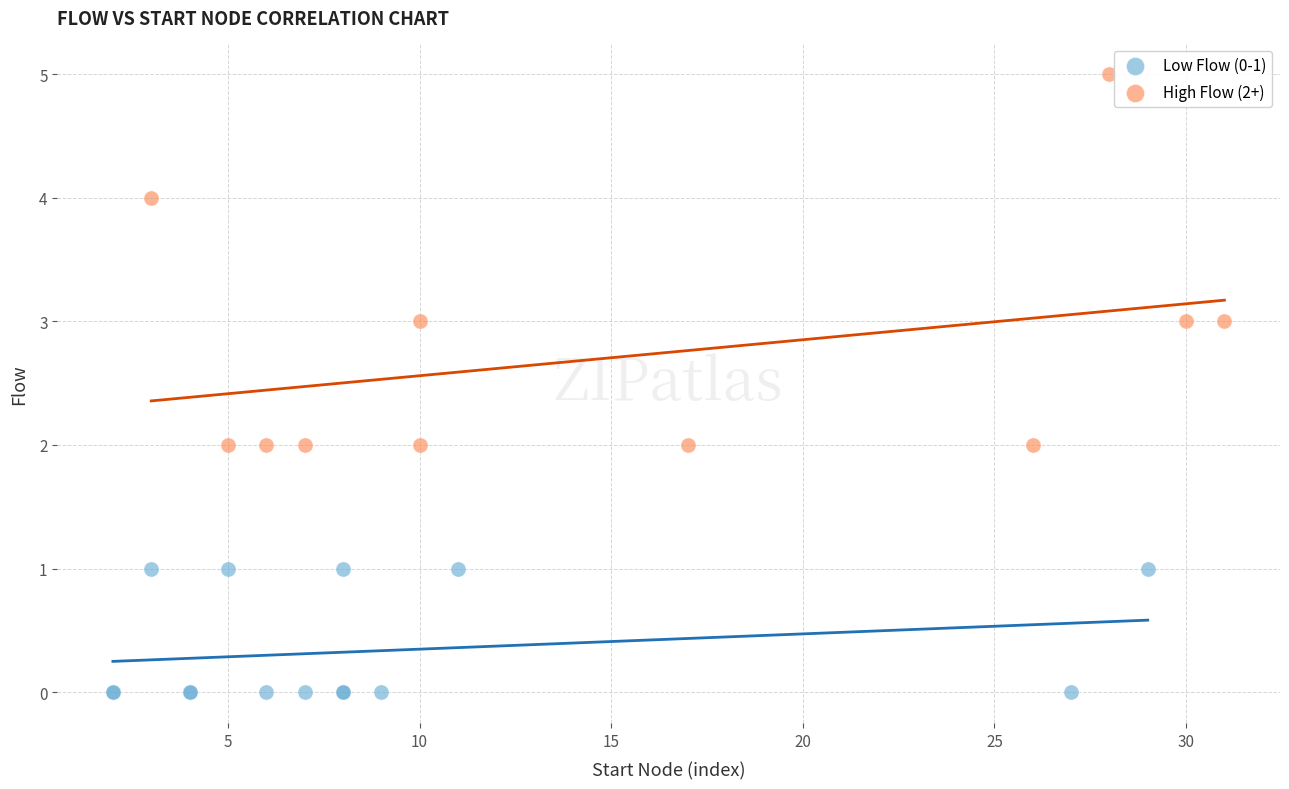

What are all the series names shown in the legend?

Low Flow (0-1), High Flow (2+)